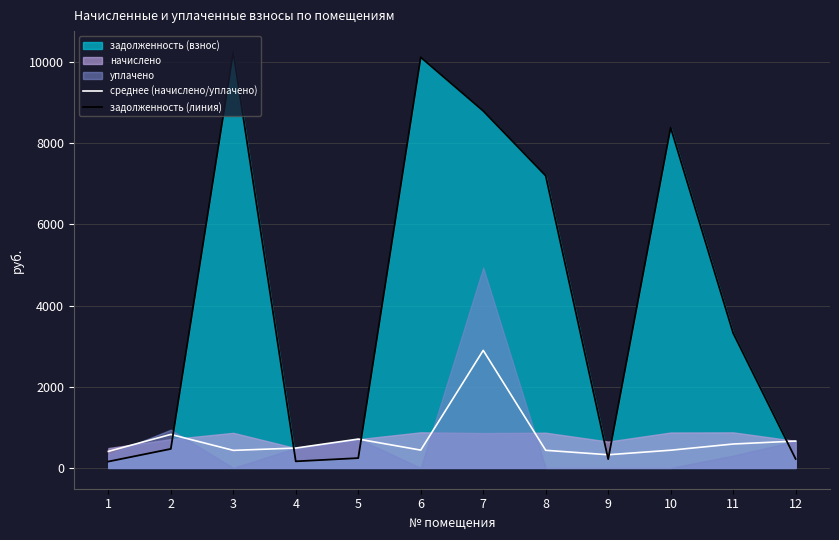

What is the smallest value displayed?

157.1